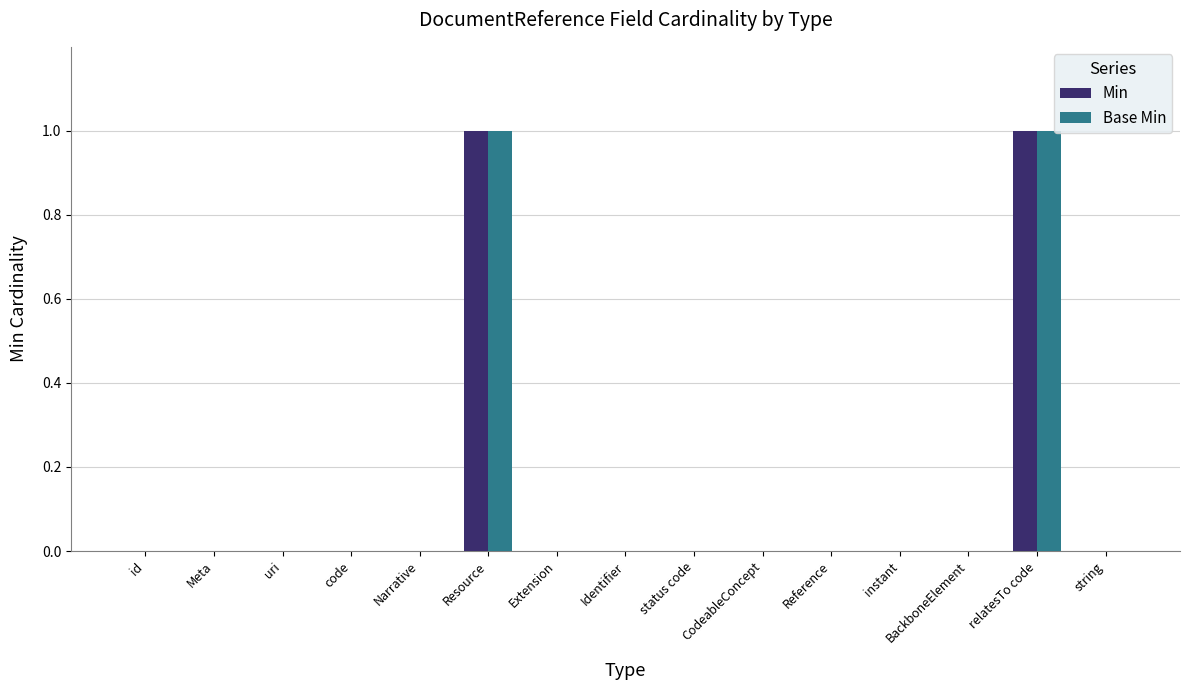

The value of Base Min at relatesTo code is 1. True or false?

True